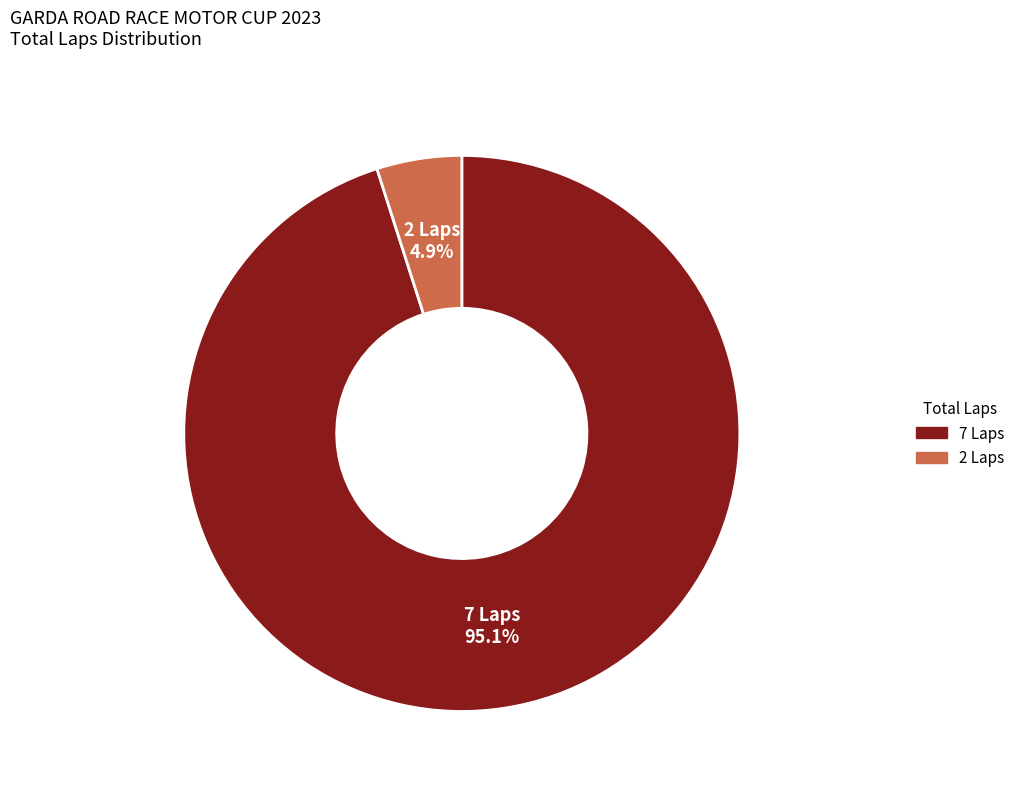

Is there a majority slice in this chart?

Yes